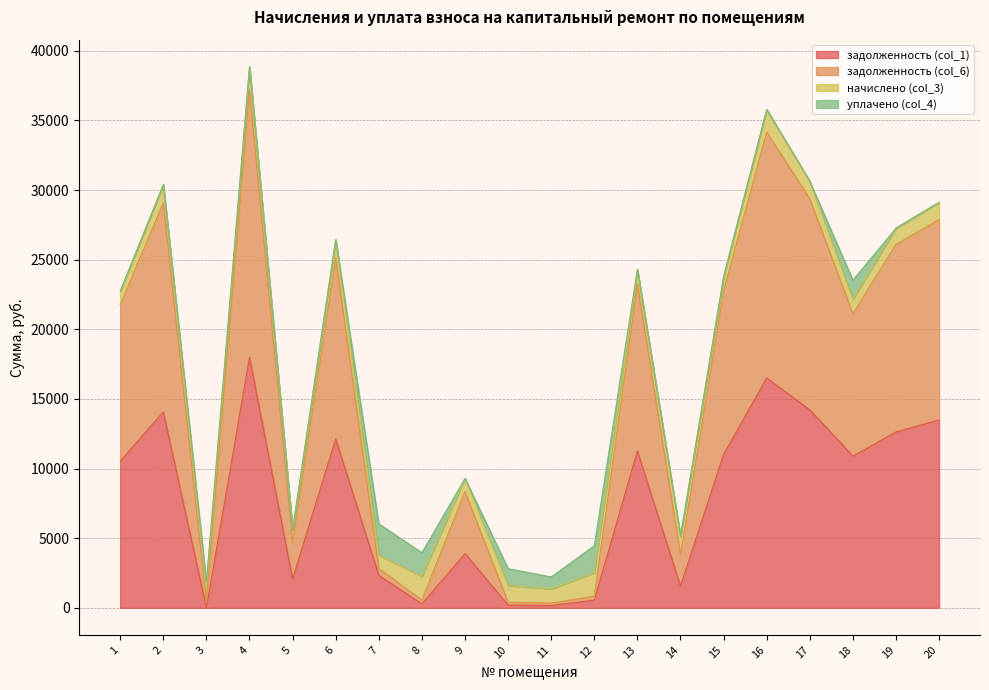

The value of задолженность (col_1) at 4 is 6925.0. True or false?

False